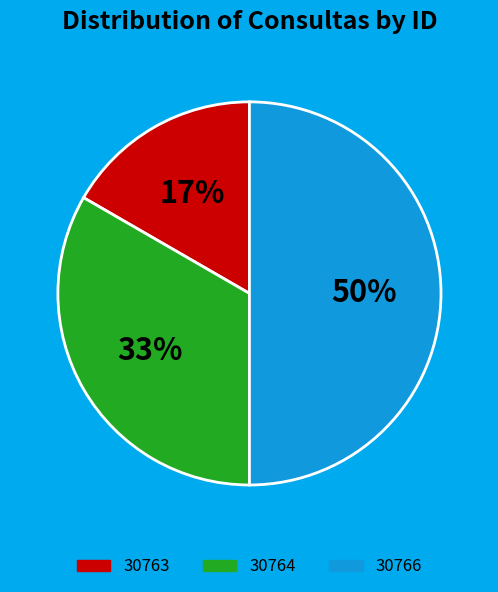

Is the sum of 30764 and 30766 greater than half?

Yes